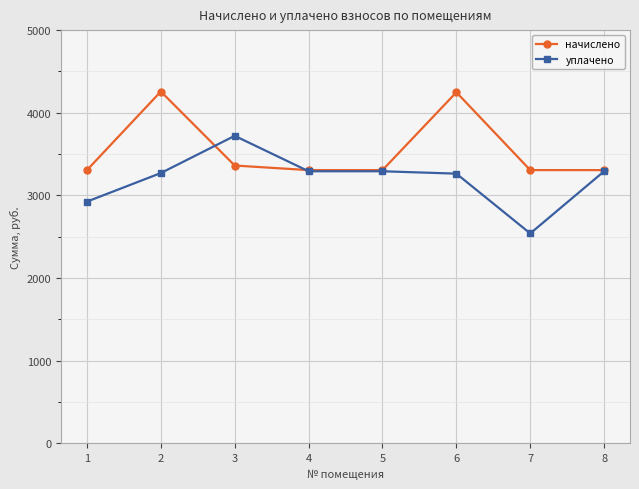

The value of уплачено at 3 is 5512.5. True or false?

False